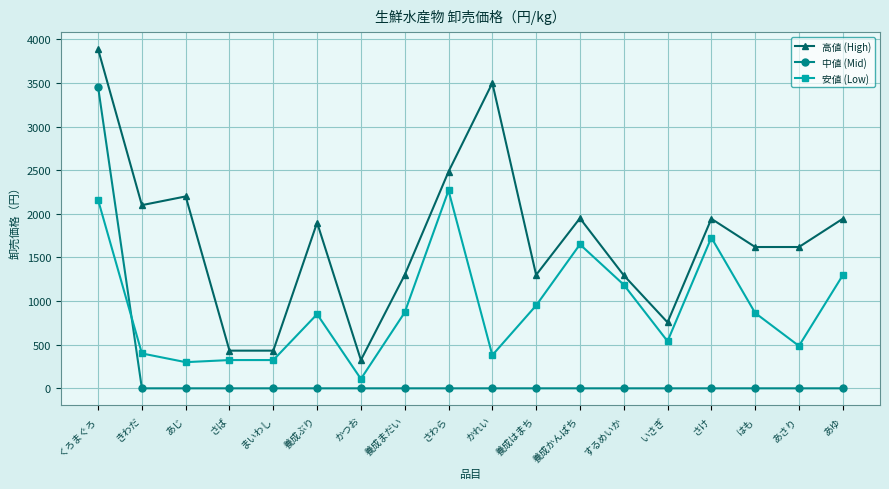

What are all the series names shown in the legend?

高値 (High), 中値 (Mid), 安値 (Low)